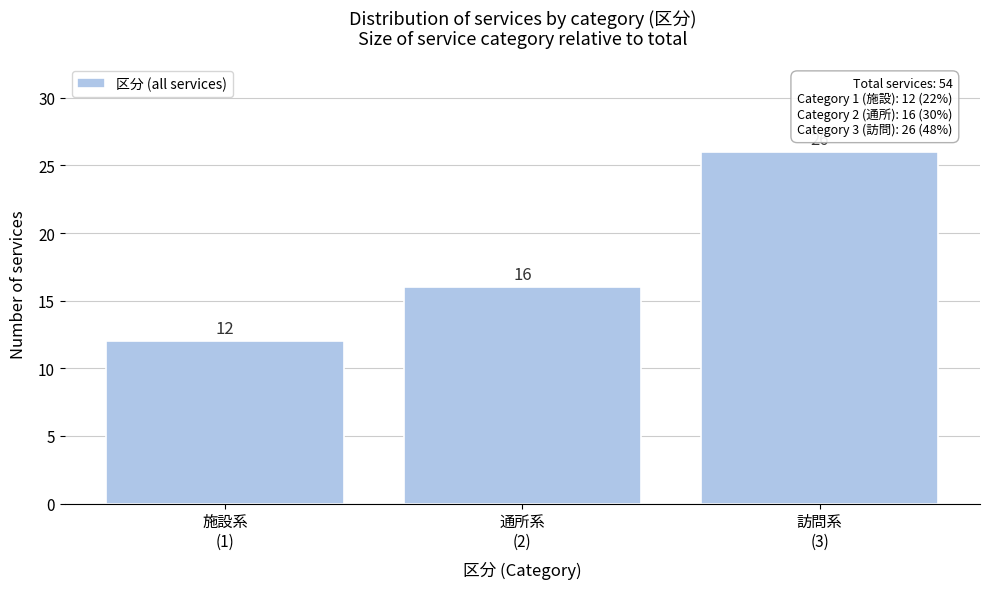

Reading left to right, extract all data points from this chart.

12	16	26